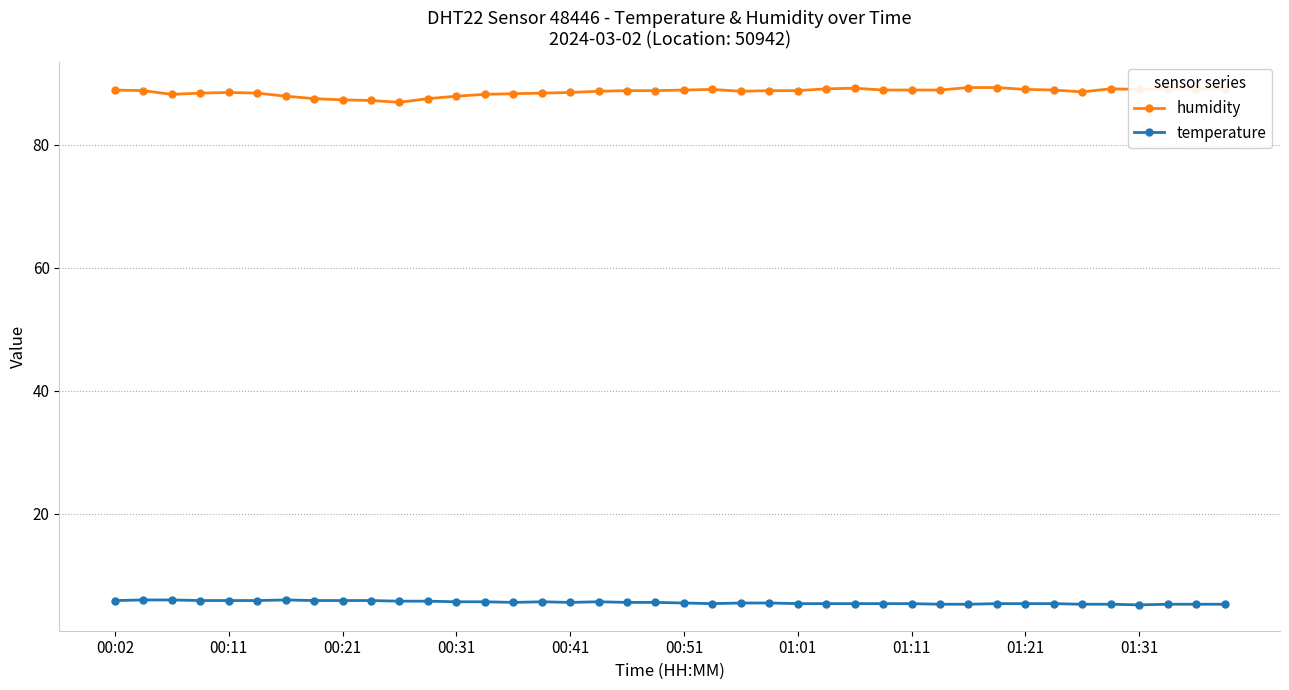

What is the highest value of the temperature series?

6.0